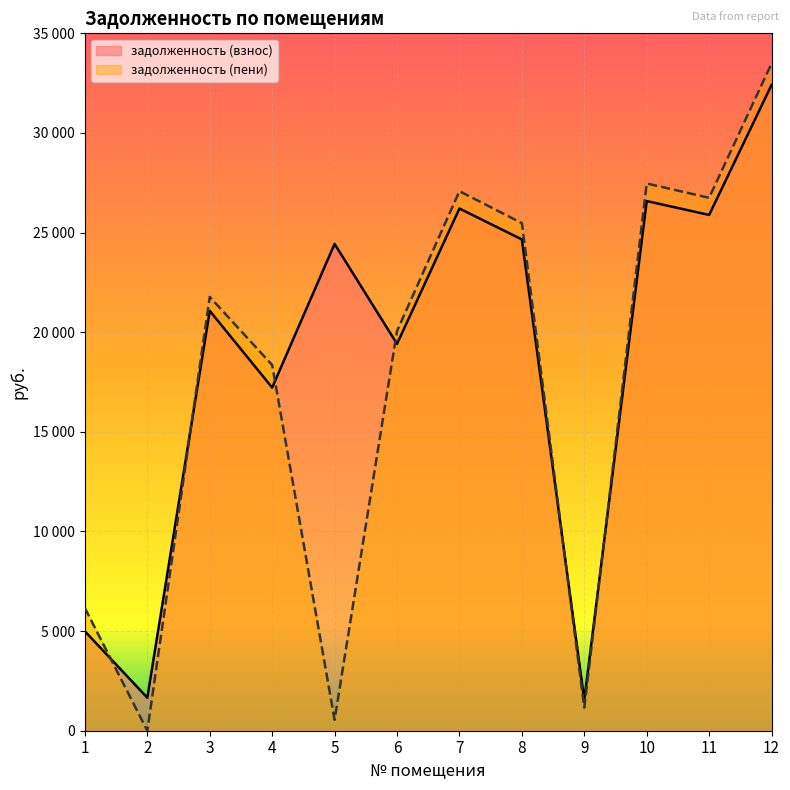

What is the difference between the second highest and minimum values in the задолженность (взнос) series?

25035.7